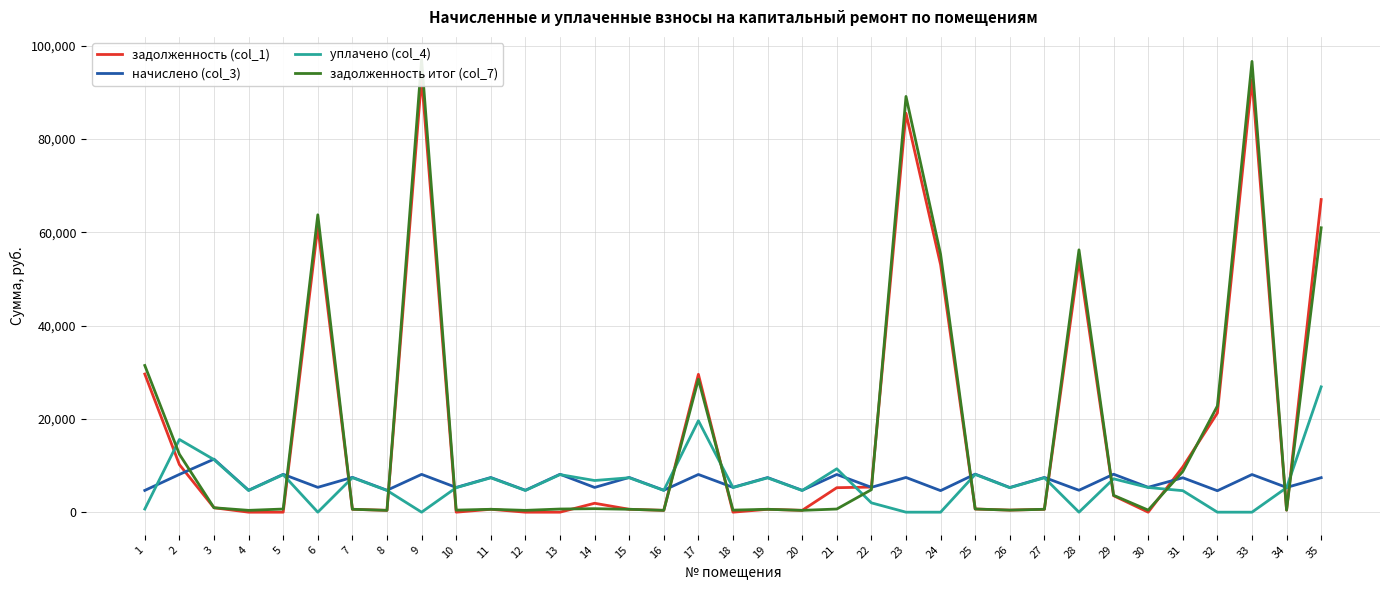

What is the difference between the highest and lowest values at 5?

8114.6